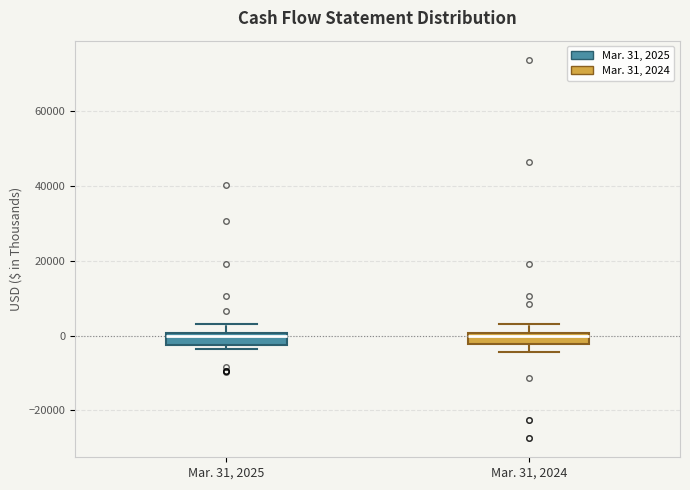

Where does the upper whisker of the box for Mar. 31, 2025 end on the y-axis? The values are not printed on the chart, so give them approximately, as read against the axis.

2000